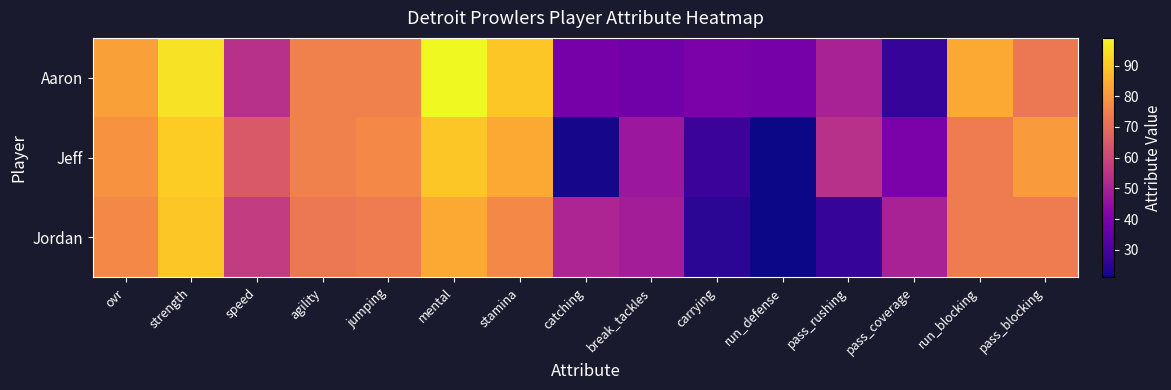

At how many categories does at least one series exceed 73?

8